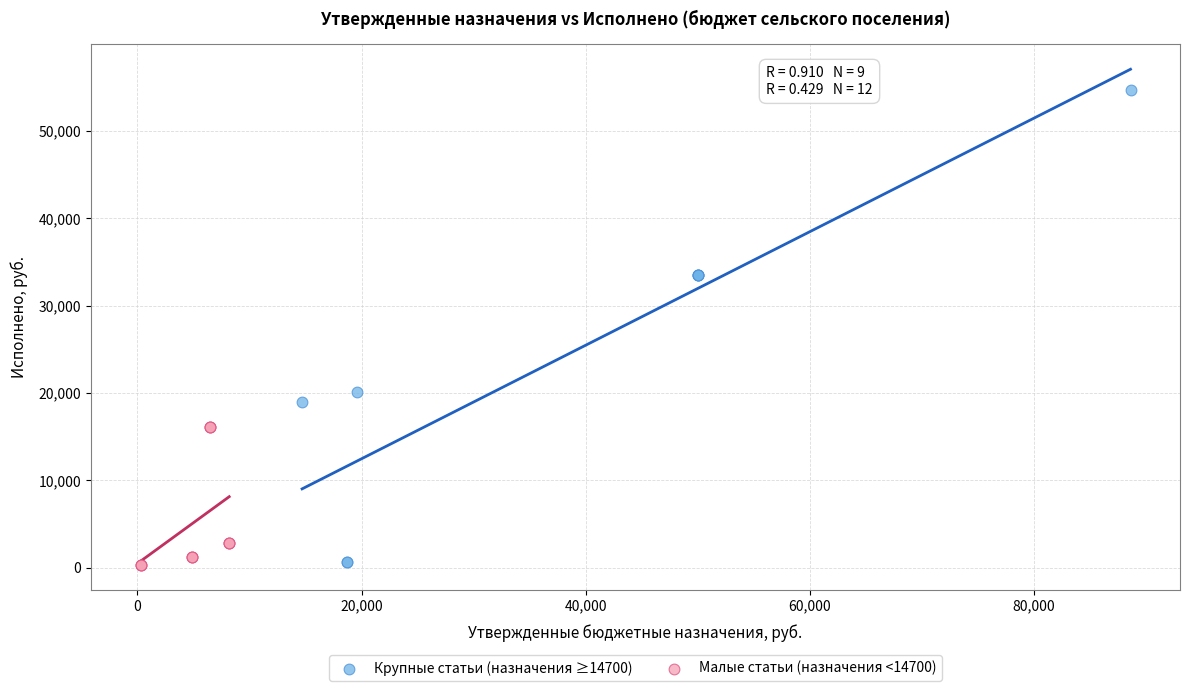

Which series has the widest spread of Y values?

Крупные статьи (назначения ≥14700)